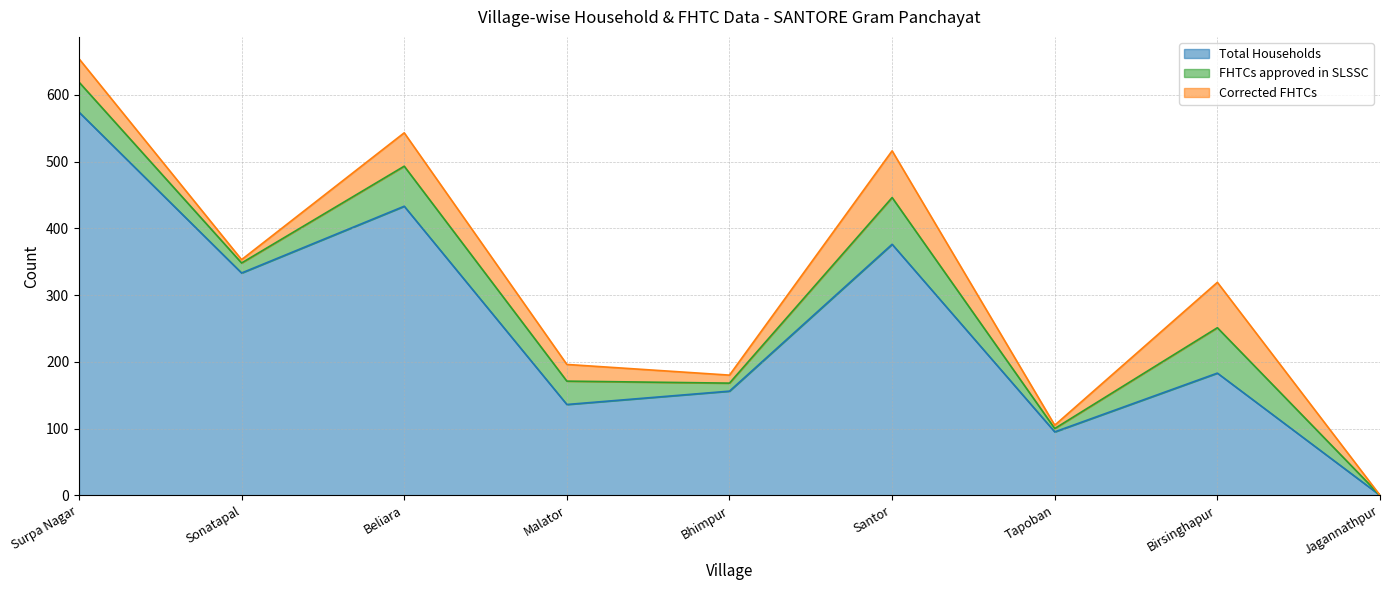

What is the highest value of the Total Households series?

574